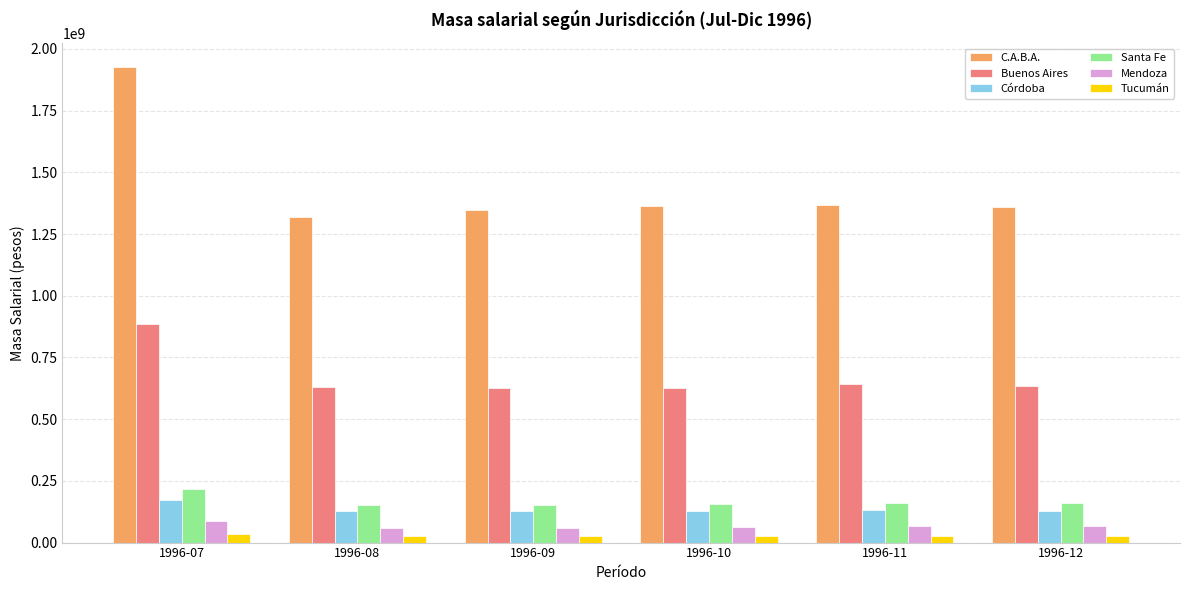

Read the Santa Fe value at 1996-09, to the nearest 50.

153221450